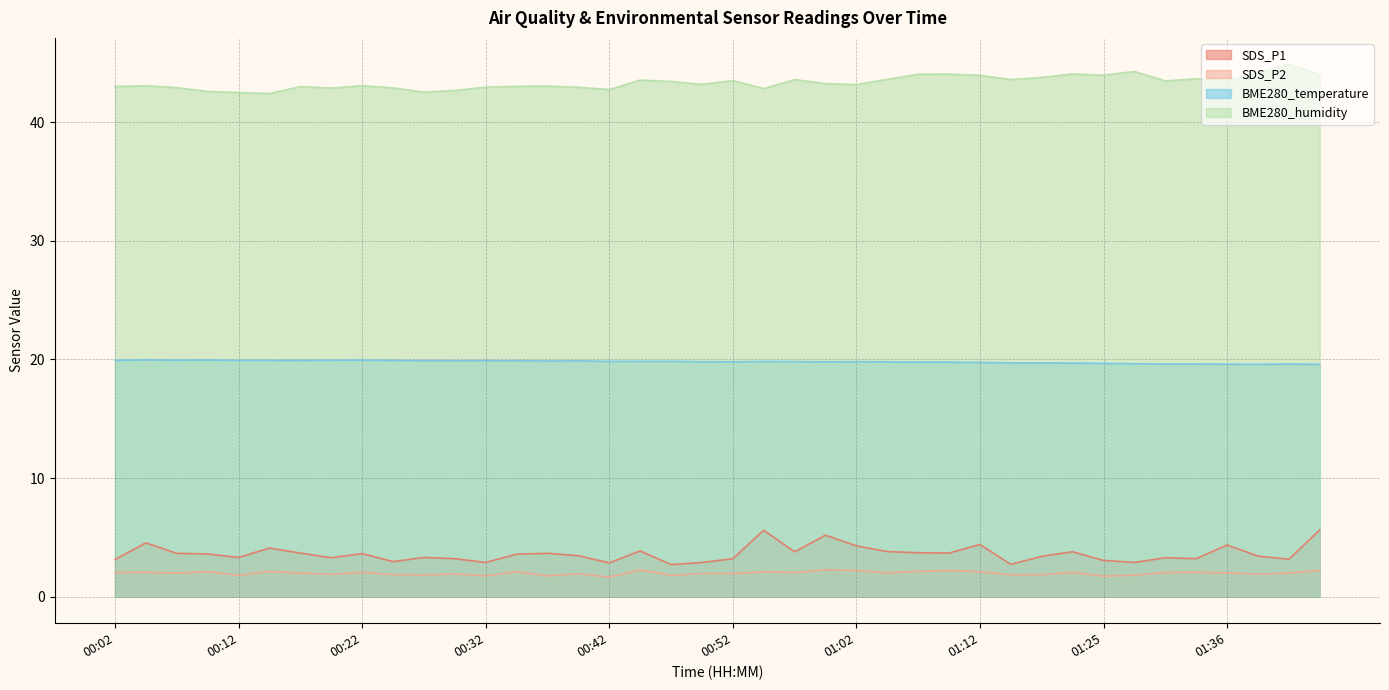

List the series in order of their peak value, lowest first.

SDS_P2, SDS_P1, BME280_temperature, BME280_humidity